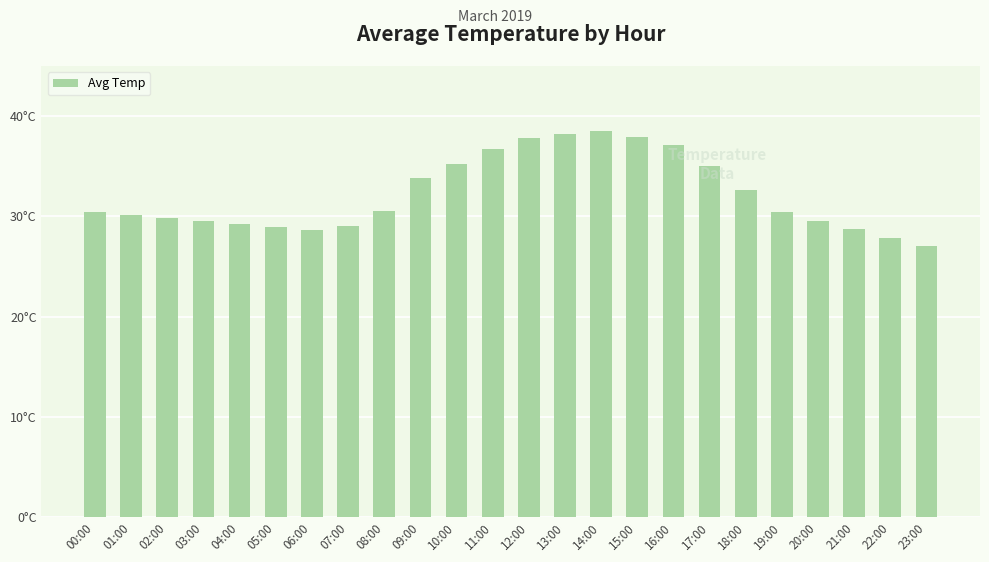

What is the greatest value displayed?

38.5